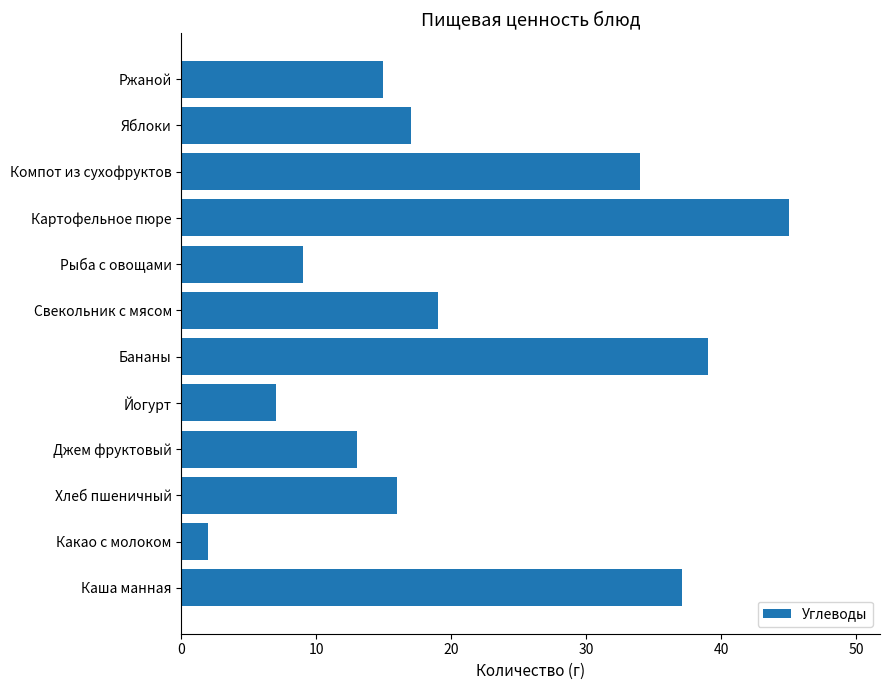

What is the sum of all values?

253.0